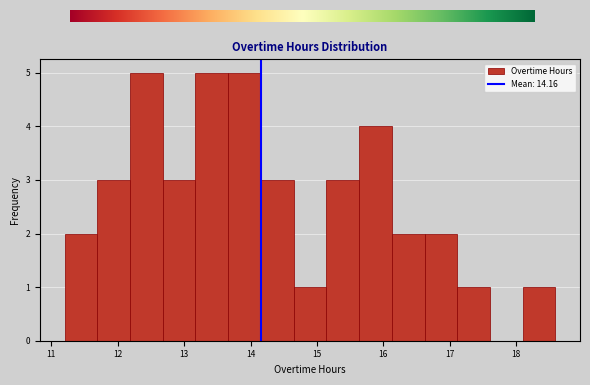

Reading left to right, transcribe this chart: for each bar, give the range it covers on the x-axis and its height. Neither the bar edges nor the heights are printed on the chart, so give them approximately, as read against the axes.

11.2 to 11.7: 2
11.7 to 12.2: 3
12.2 to 12.7: 5
12.7 to 13.2: 3
13.2 to 13.7: 5
13.7 to 14.2: 5
14.2 to 14.6: 3
14.6 to 15.1: 1
15.1 to 15.6: 3
15.6 to 16.1: 4
16.1 to 16.6: 2
16.6 to 17.1: 2
17.1 to 17.6: 1
17.6 to 18.1: 0
18.1 to 18.6: 1